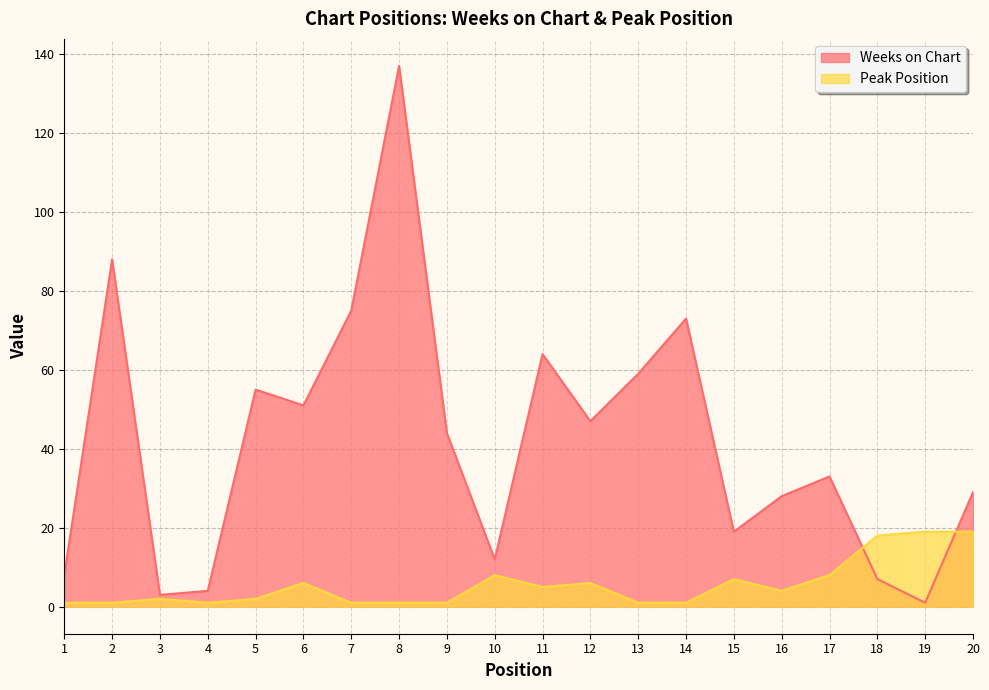

What is the approximate value of Weeks on Chart at 5, to the nearest 50?

50